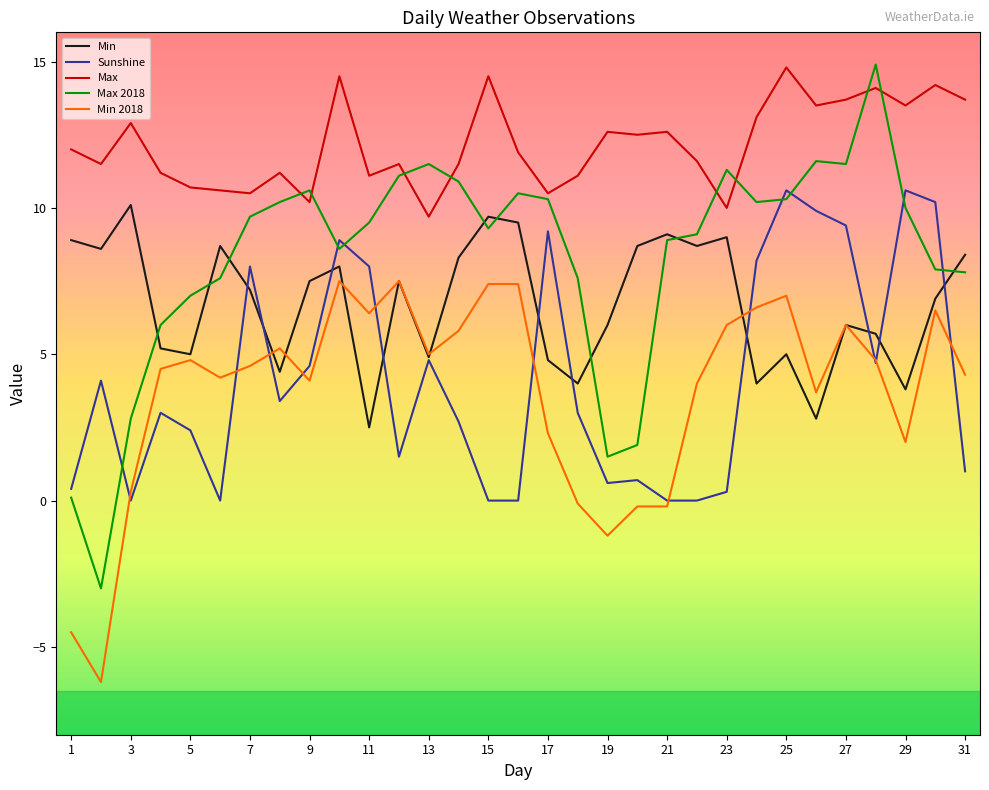

What is the smallest value displayed?

-6.2